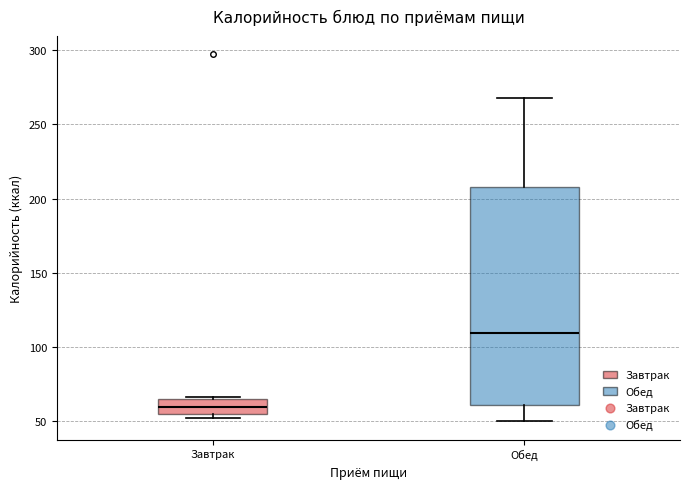

Where does the upper whisker of the box for Обед end on the y-axis? The values are not printed on the chart, so give them approximately, as read against the axis.

270